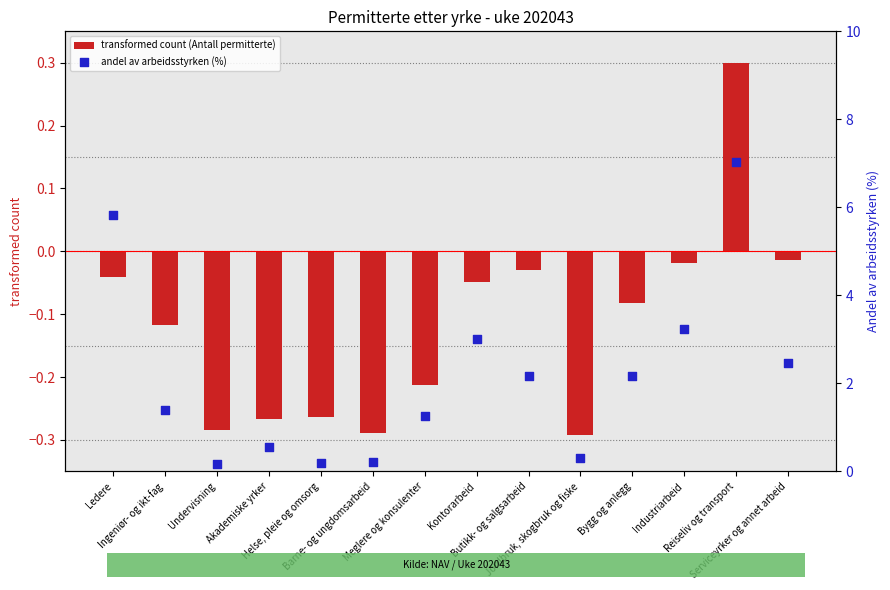

At how many categories does at least one series exceed 3?

4